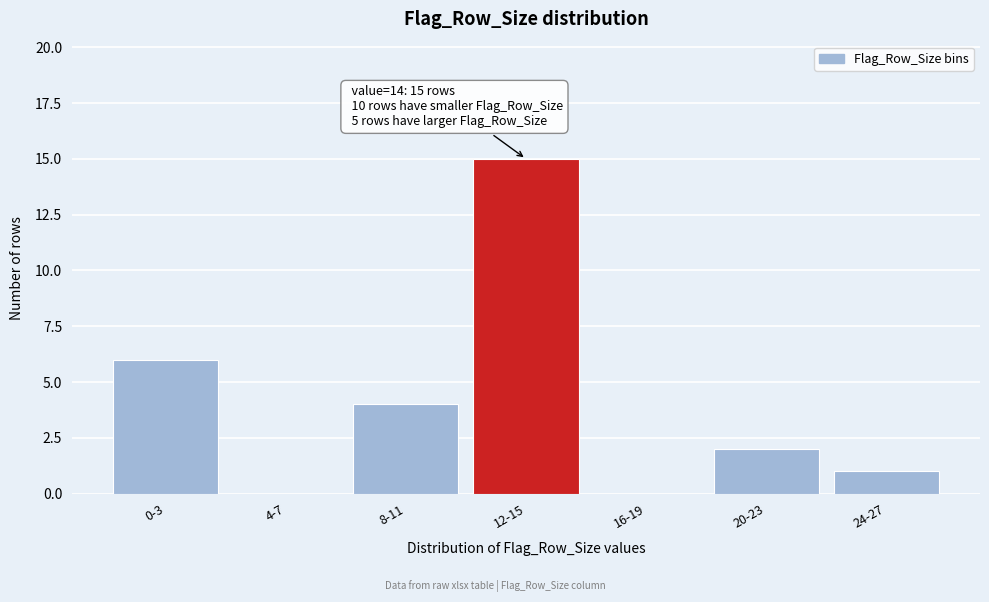

Reading right to left, extract all data points from this chart.

24-27=1	20-23=2	16-19=0	12-15=15	8-11=4	4-7=0	0-3=6